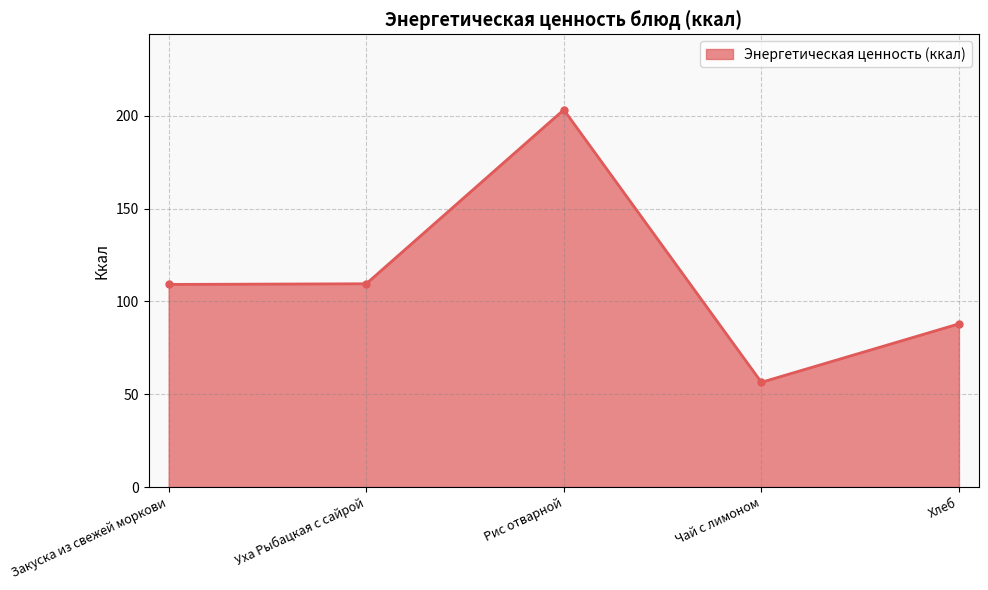

The chart shows a value of 203.2 at Рис отварной. True or false?

True